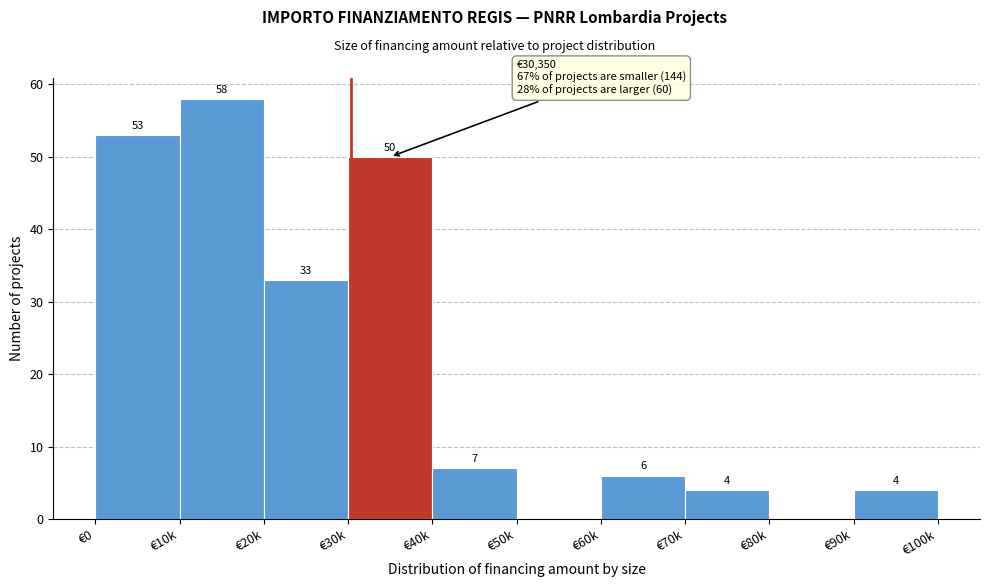

Reading left to right, extract all data points from this chart.

€0=53	€10k=58	€20k=33	€30k=50	€40k=7	€50k=0	€60k=6	€70k=4	€80k=0	€90k=4